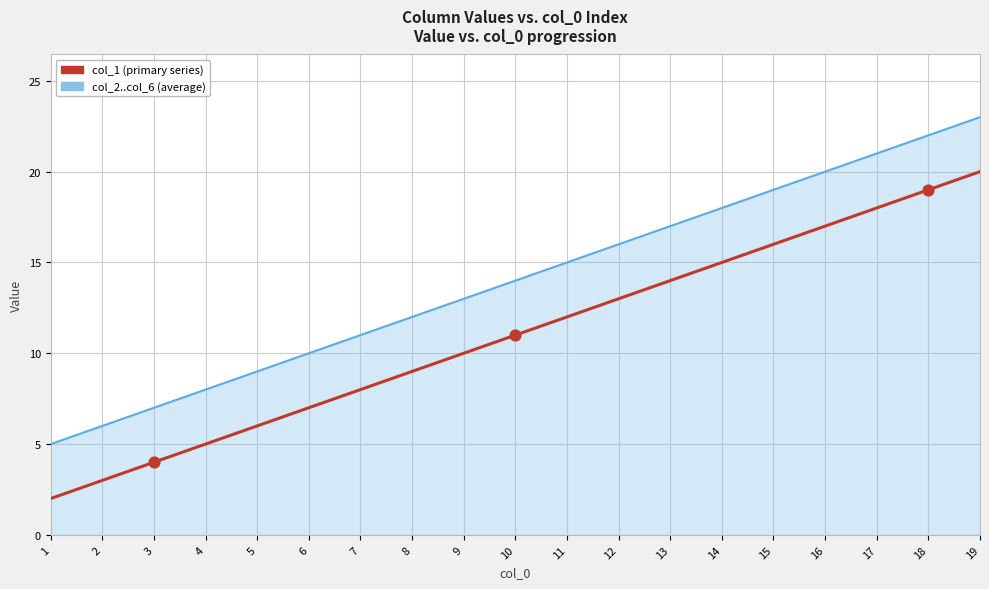

Is the value of col_2..col_6 (average) at 9 greater than the value of col_1 (primary series) at 11?

Yes